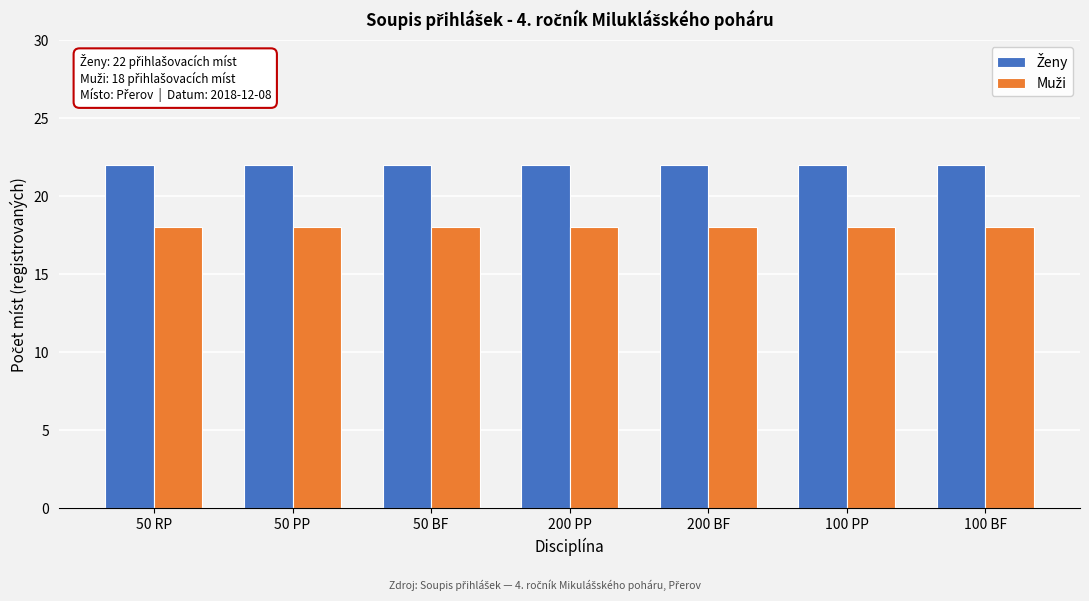

What is the spread (max minus min) of values at 100 PP?

4